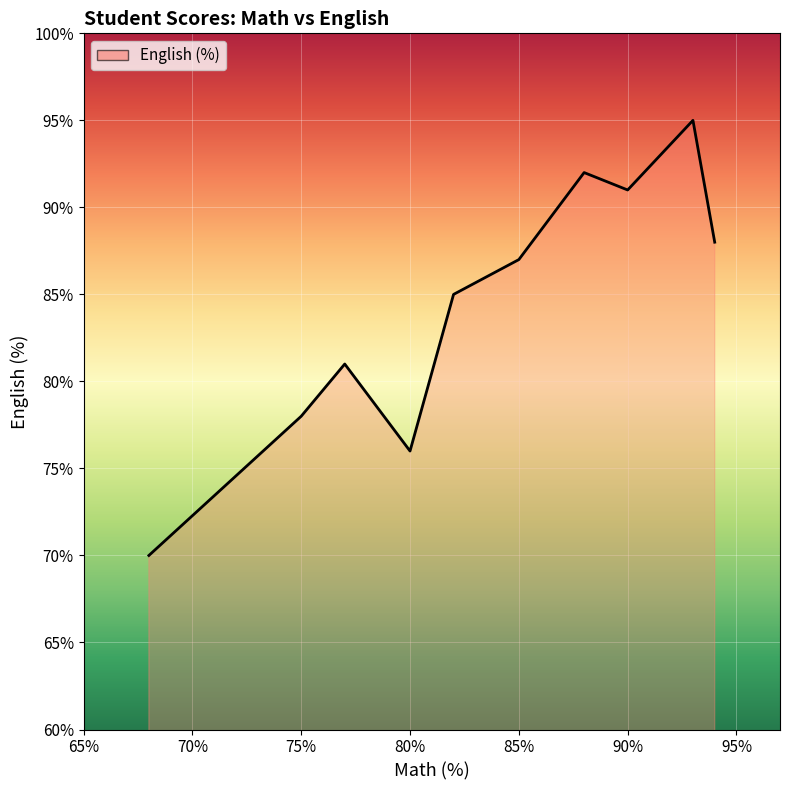

What is the greatest value displayed?

95